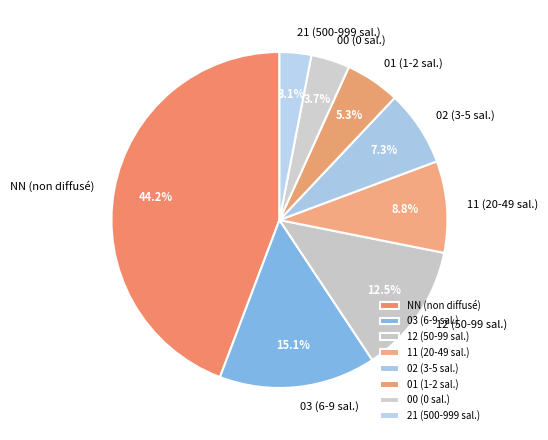

Which category has the smallest portion of the pie?

21